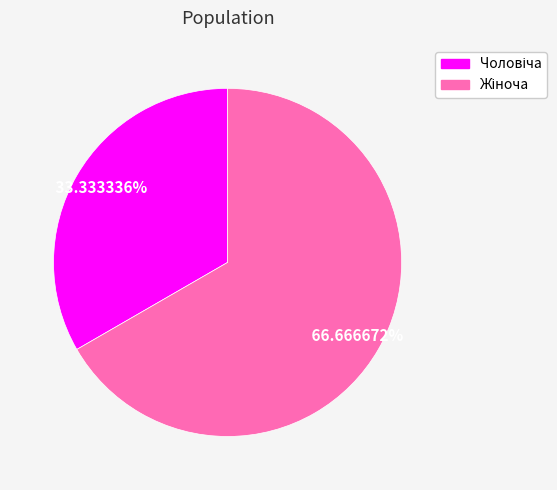

Is there a majority slice in this chart?

Yes